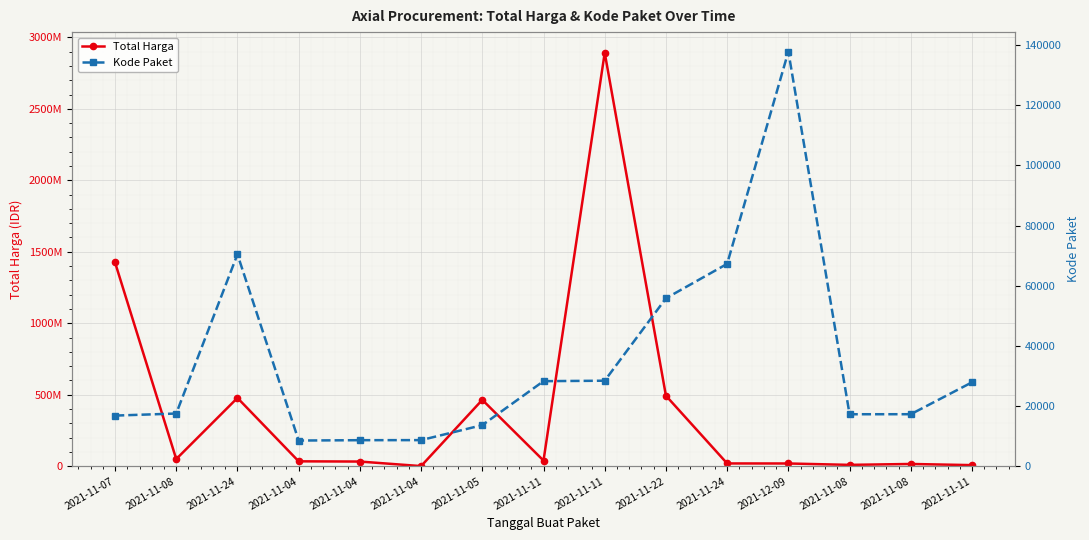

What is the value of the Kode Paket point at the 5th from the left?

8530